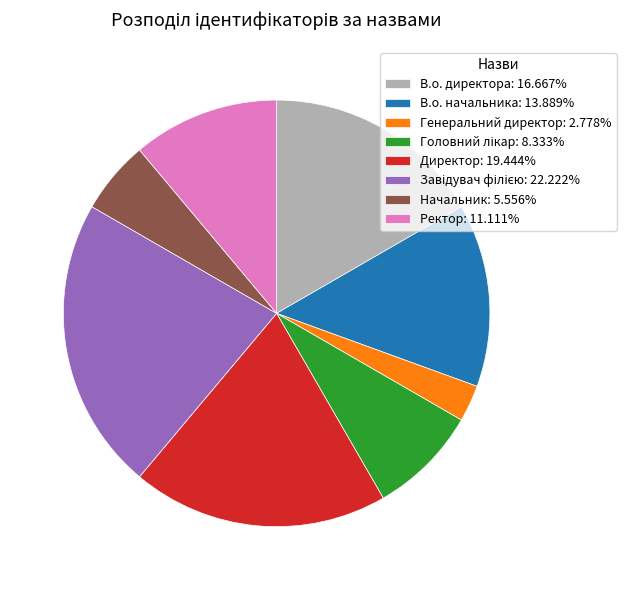

Combined, do В.о. начальника: 13.889% and Директор: 19.444% account for over 50%?

No